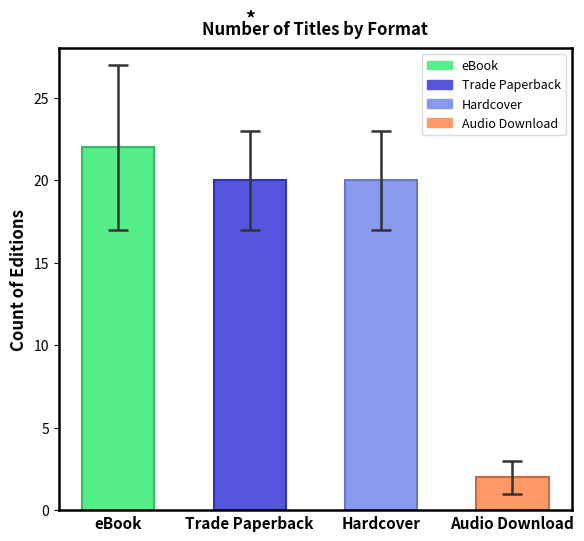

What is the maximum value shown in the chart?

22